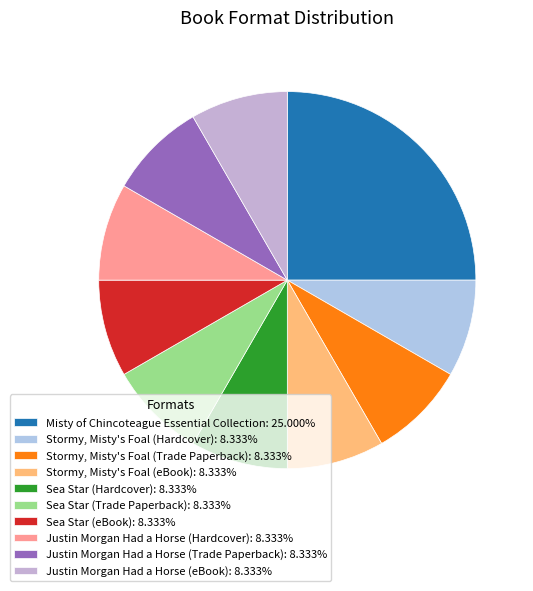

True or false: Misty of Chincoteague Essential Collection accounts for 25% of the total.

True